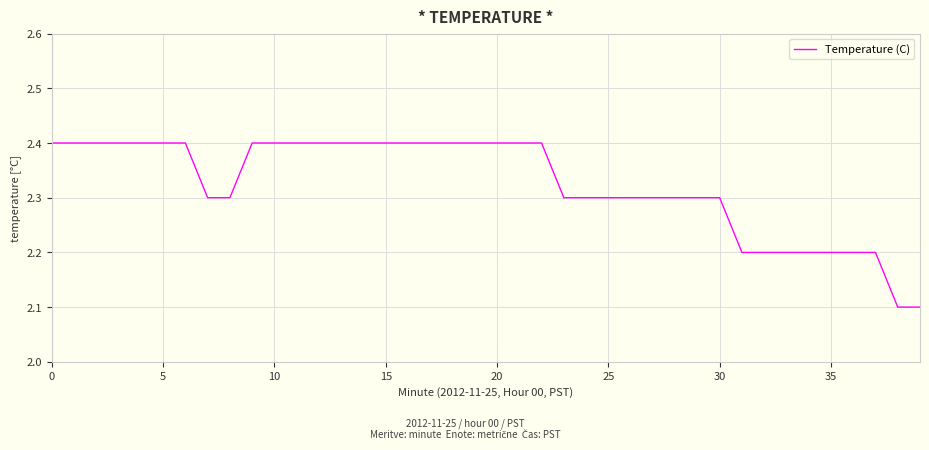

What is the greatest value displayed?

2.4